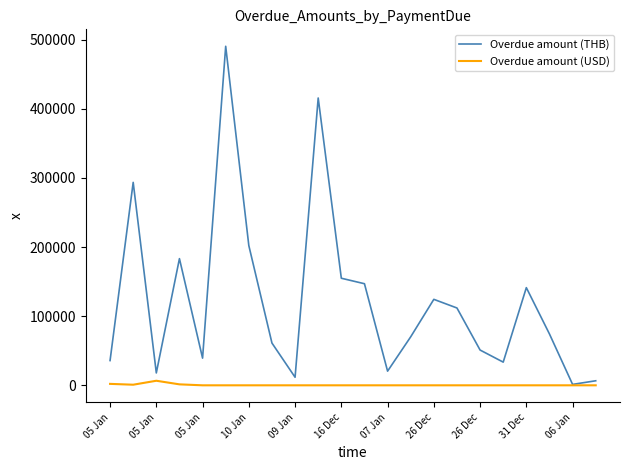

Which series has the largest range (max minus min)?

Overdue amount (THB)